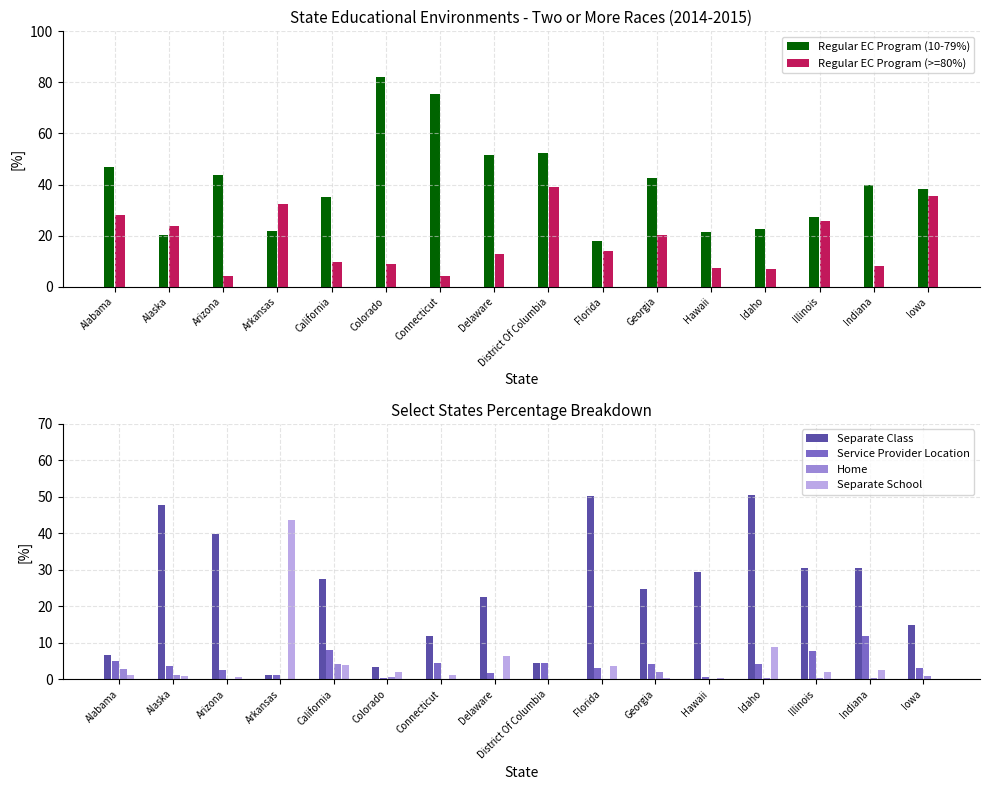

Reading right to left, what are all the values shown in this chart?

Regular EC Program (10-79%): 38.4	39.9	27.3	22.6	21.5	42.5	18.0	52.2	51.6	75.3	82.2	35.0	21.9	43.6	20.3	47.0
Regular EC Program (>=80%): 35.7	8.2	25.9	6.9	7.2	20.2	13.9	39.1	12.9	4.3	8.8	9.8	32.2	4.1	23.9	28.1
Separate Class: 14.7	30.4	30.4	50.4	29.5	24.8	50.1	4.3	22.6	11.8	3.3	27.5	1.1	39.9	47.8	6.5
Service Provider Location: 3.1	11.9	7.7	4.2	0.5	4.2	3.0	4.3	1.6	4.3	0.2	7.8	1.1	2.4	3.6	4.9
Home: 0.8	0.3	0.3	0.2	0.0	2.0	0.1	0.0	0.0	0.0	0.6	4.0	0.0	0.0	1.2	2.7
Separate School: 0.0	2.6	2.0	8.8	0.2	0.3	3.5	0.0	6.5	1.1	2.0	3.8	43.7	0.6	0.8	1.1